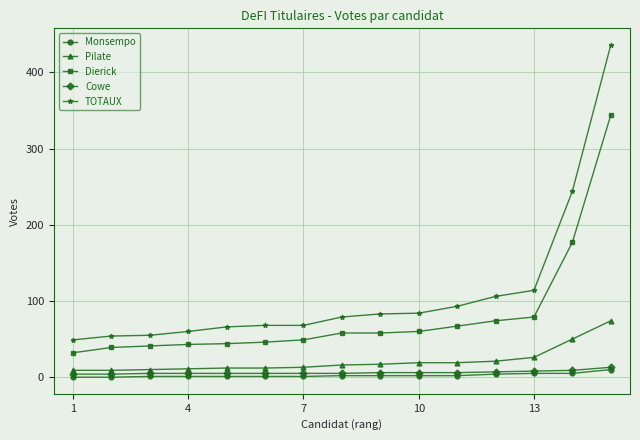

Which series has the widest spread of values?

TOTAUX